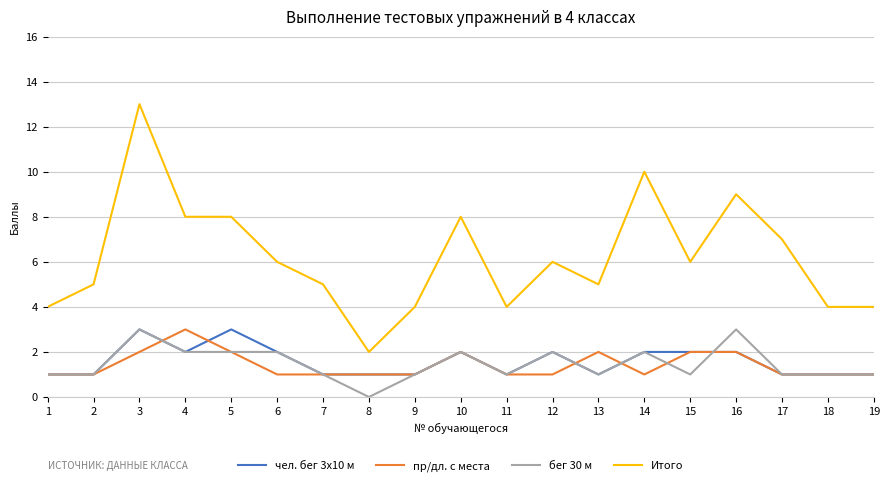

True or false: бег 30 м and пр/дл. с места intersect in this chart.

True